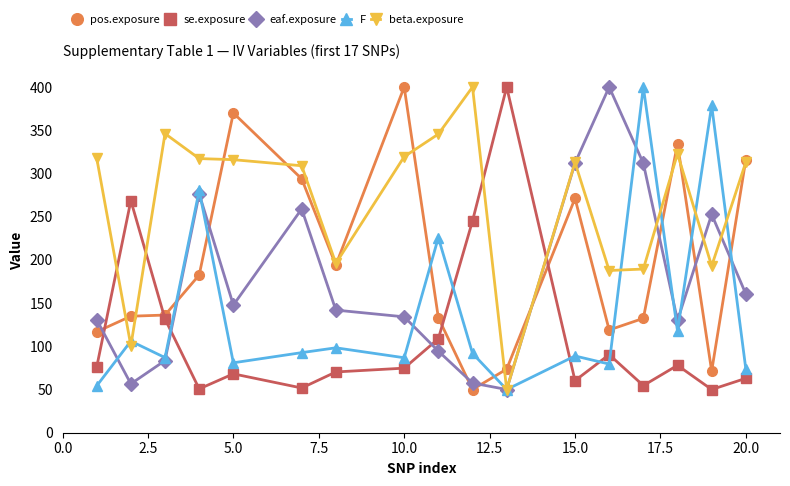

Which series has the largest total across all categories?

beta.exposure